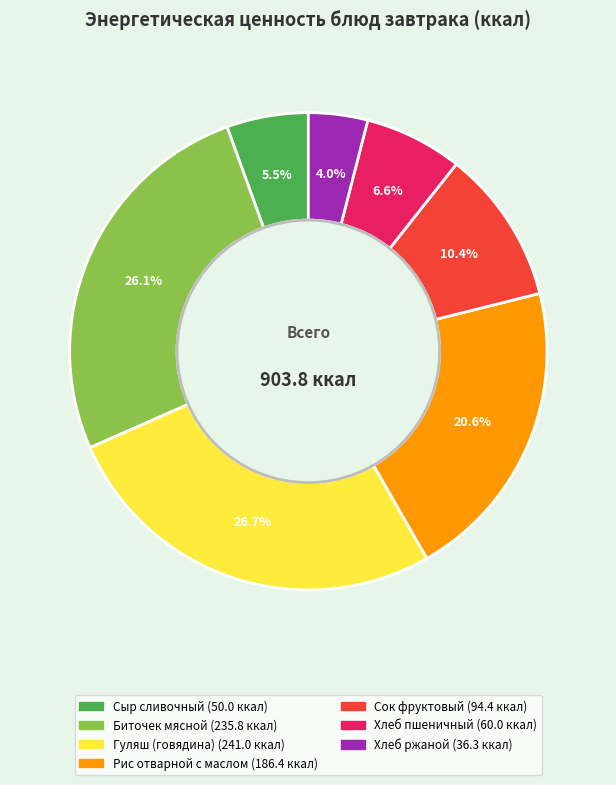

To the nearest percent, what is the combined percentage of Рис отварной с маслом and Сок фруктовый?

31%